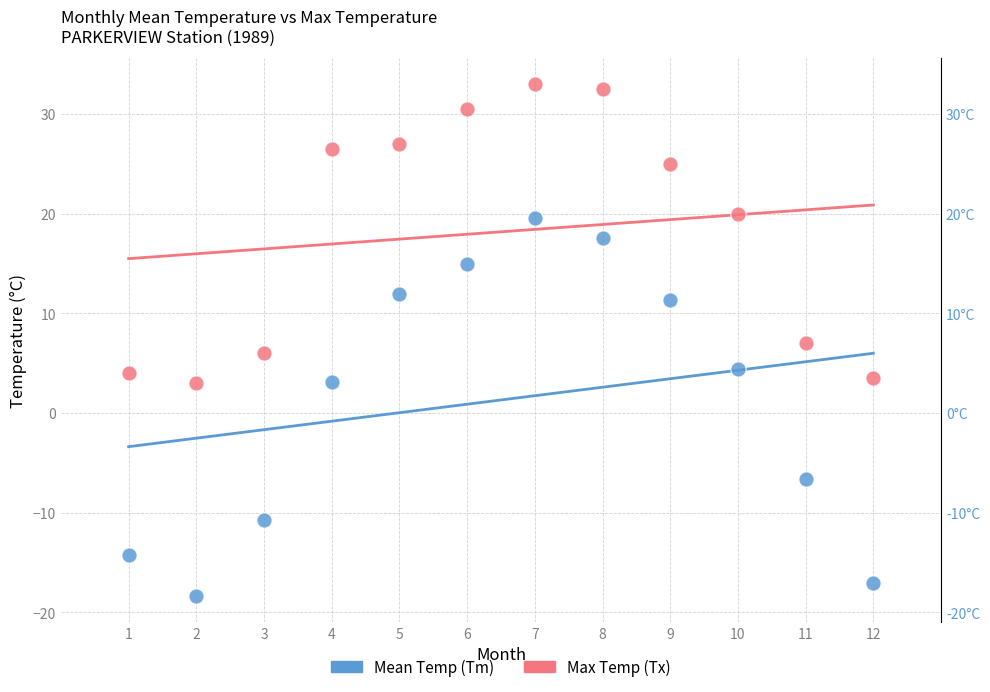

Across all data points, what is the range of X values (max minus min)?

11.0